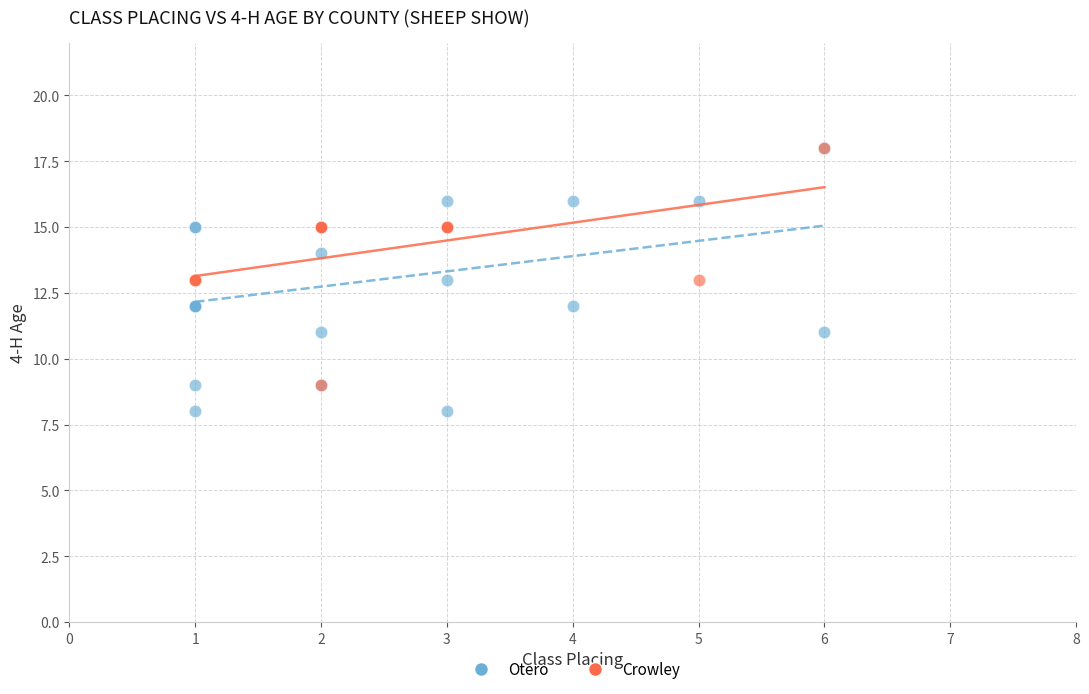

Which series has the largest Y range (max minus min)?

Otero